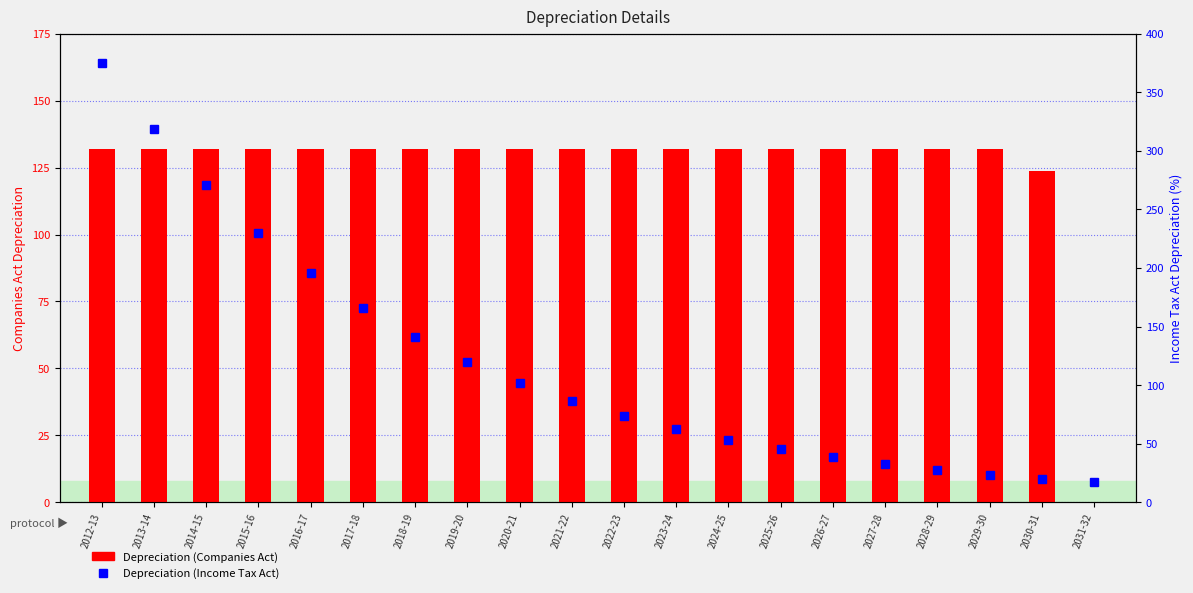

Which category has the highest value across all series?

2012-13